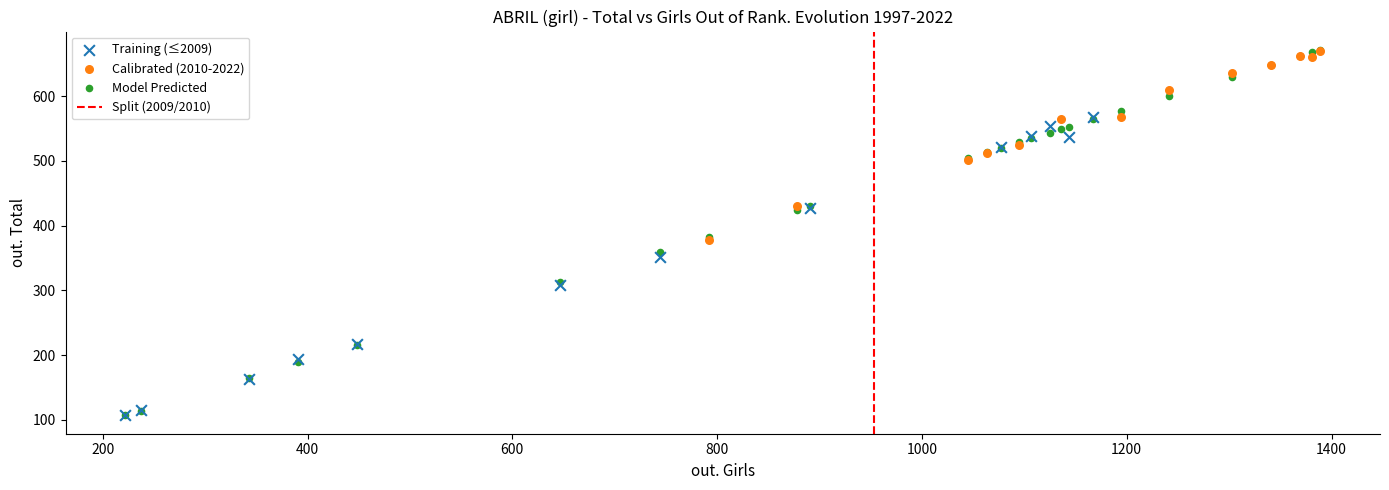

Which series has the largest Y range (max minus min)?

Model Predicted